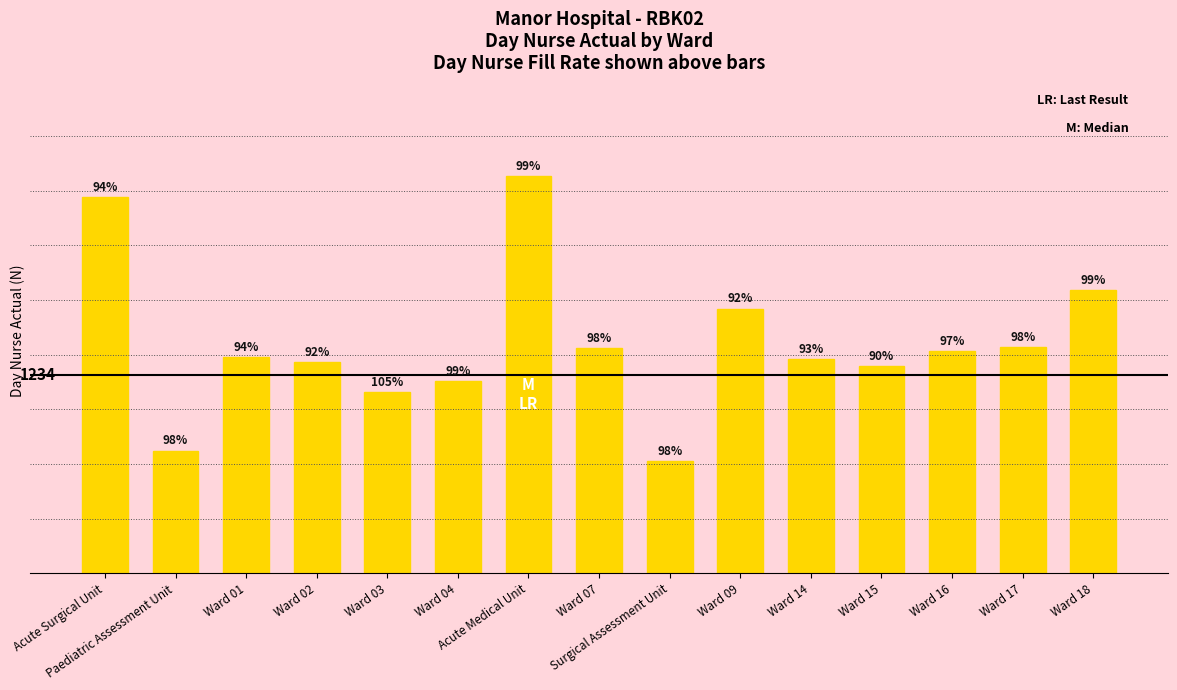

What is the difference between the values at Ward 17 and Ward 18?

356.7